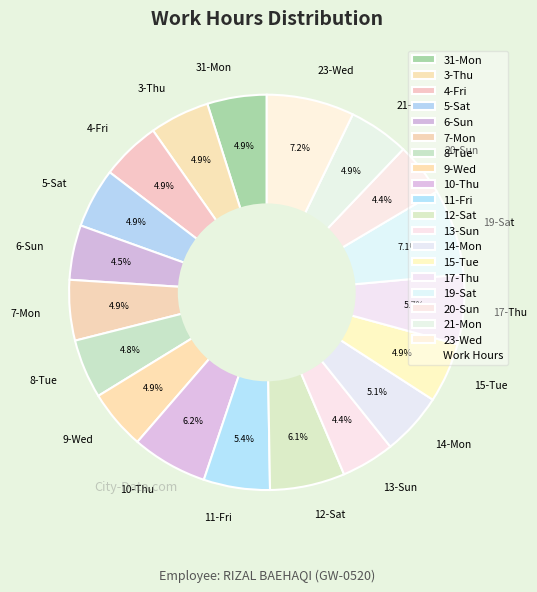

What percentage is NOT represented by 11-Fri?

94.6%